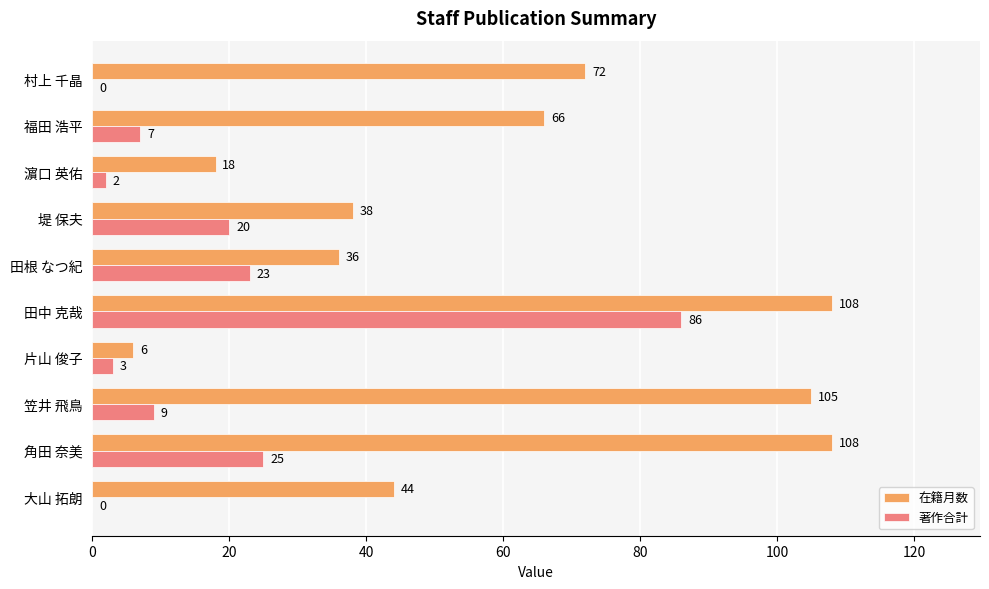

Between 角田 奈美 and 片山 俊子, which series saw the biggest shift?

在籍月数